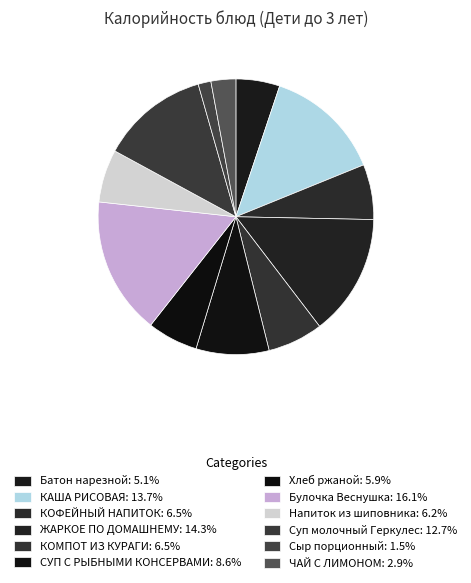

How many slices are in this pie chart?

12